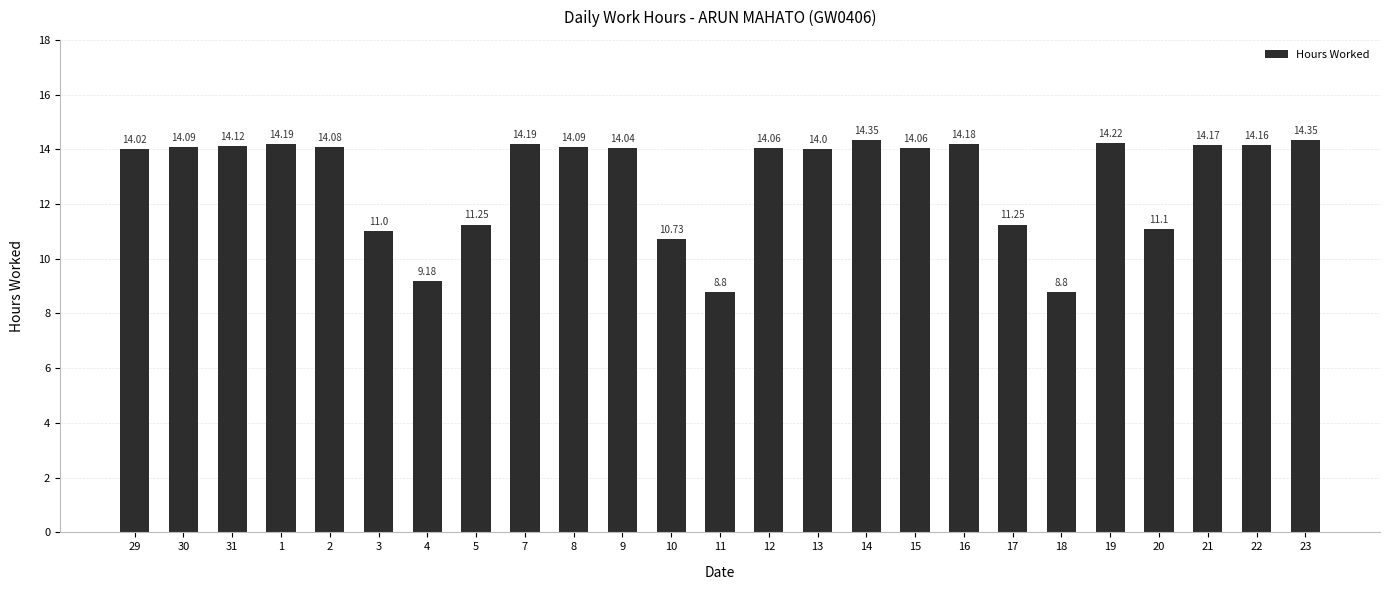

Where does the data first go above 14?

29